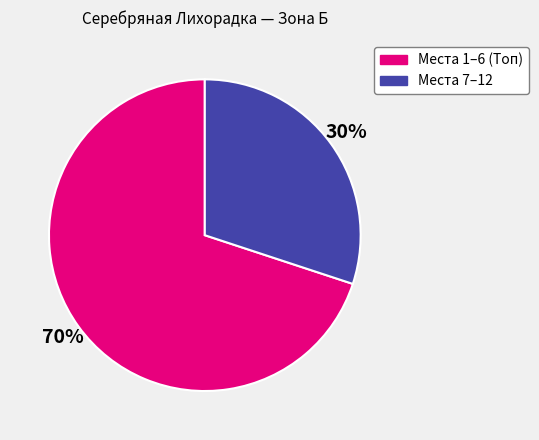

Rank the categories by value from lowest to highest.

Места 7–12, Места 1–6 (Топ)